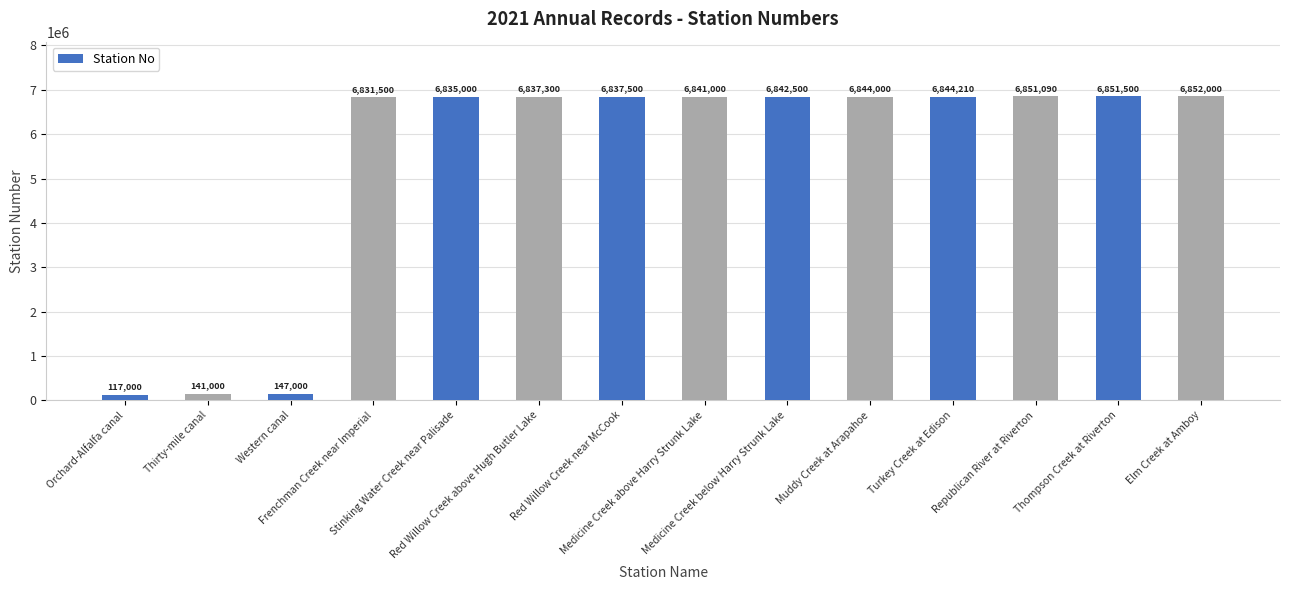

Is it true that the value at Stinking Water Creek near Palisade is 6835000?

True